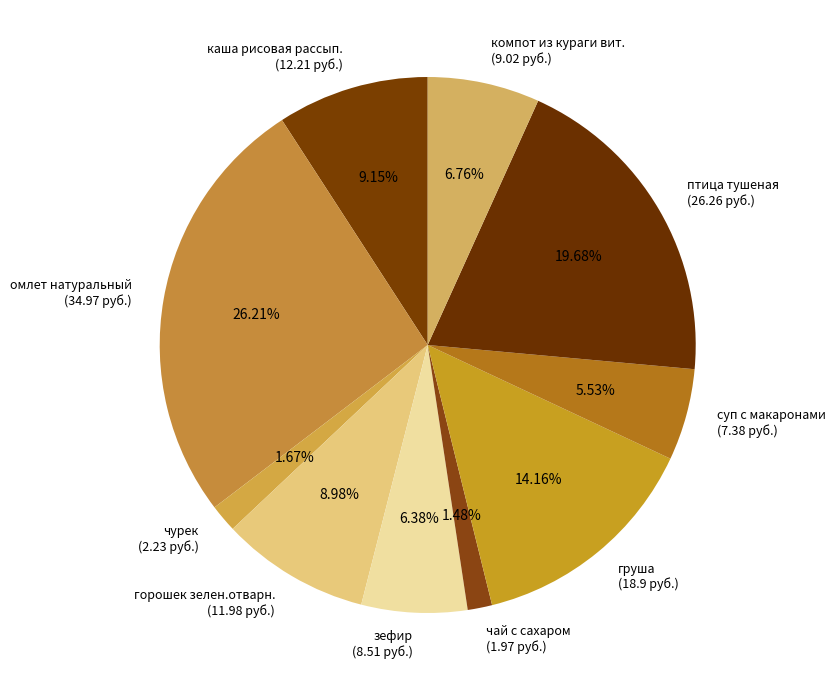

What percentage is the компот из кураги вит. slice, to the nearest percent?

7%